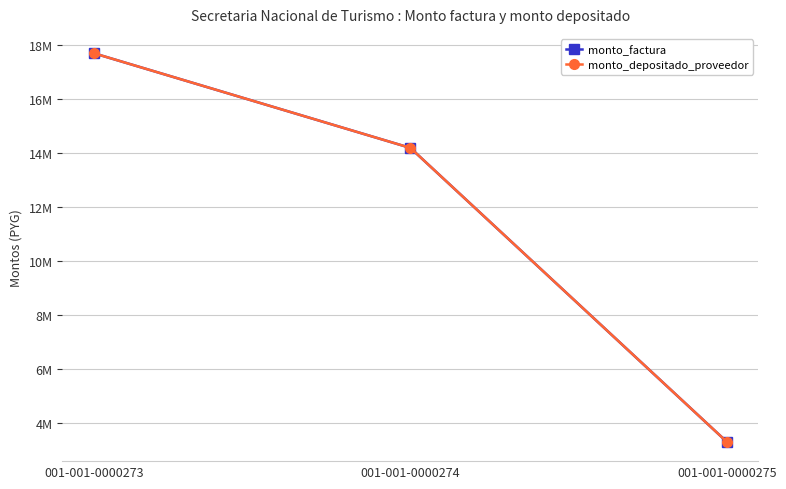

What is the difference between the maximum and second lowest values in the monto_factura series?

3510000